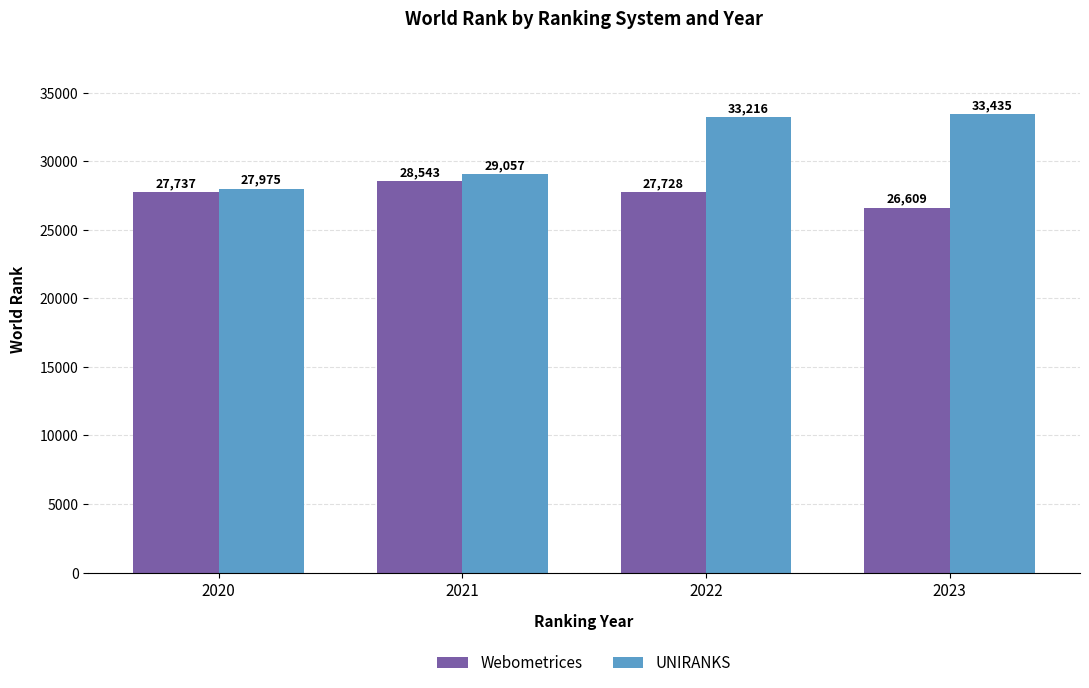

At 2022, list the series in order from largest to smallest.

UNIRANKS, Webometrices